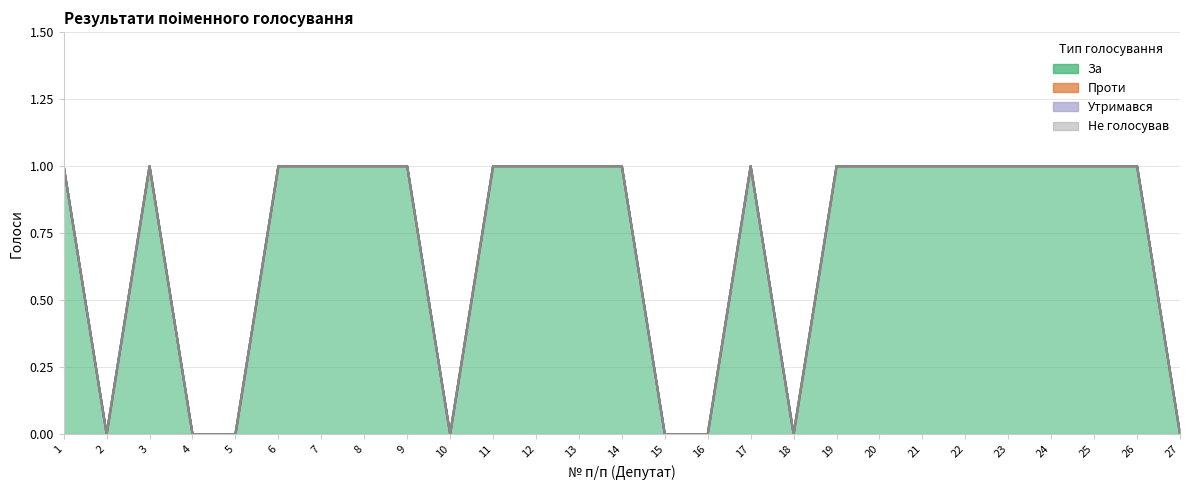

Between 6 and 25, which is larger?

6